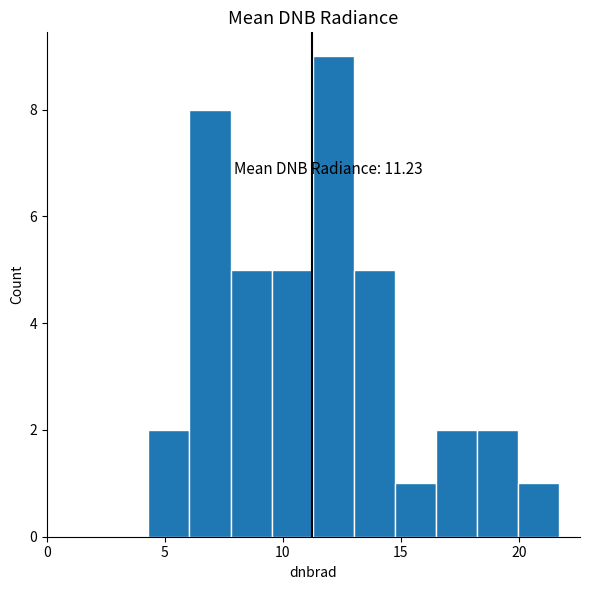

Read against the x-axis, roughly where is the centre of the tallest bar?

12.0